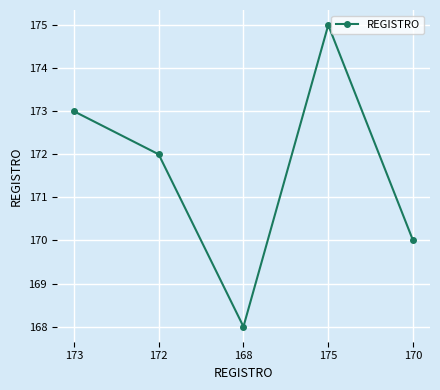

What is the difference between the values at 168 and 172?

4